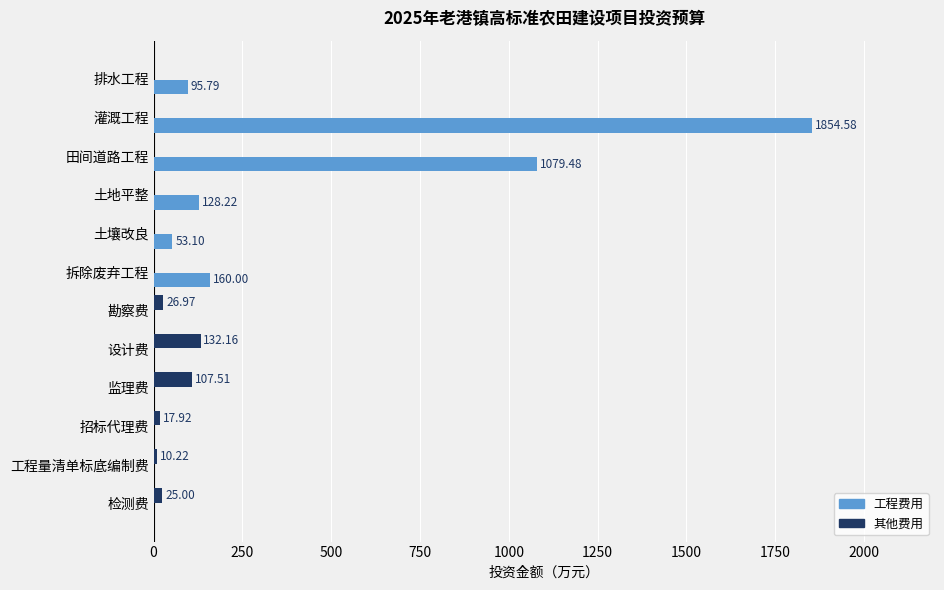

What is the sum of the 其他费用 values at 检测费 and 招标代理费?

42.9